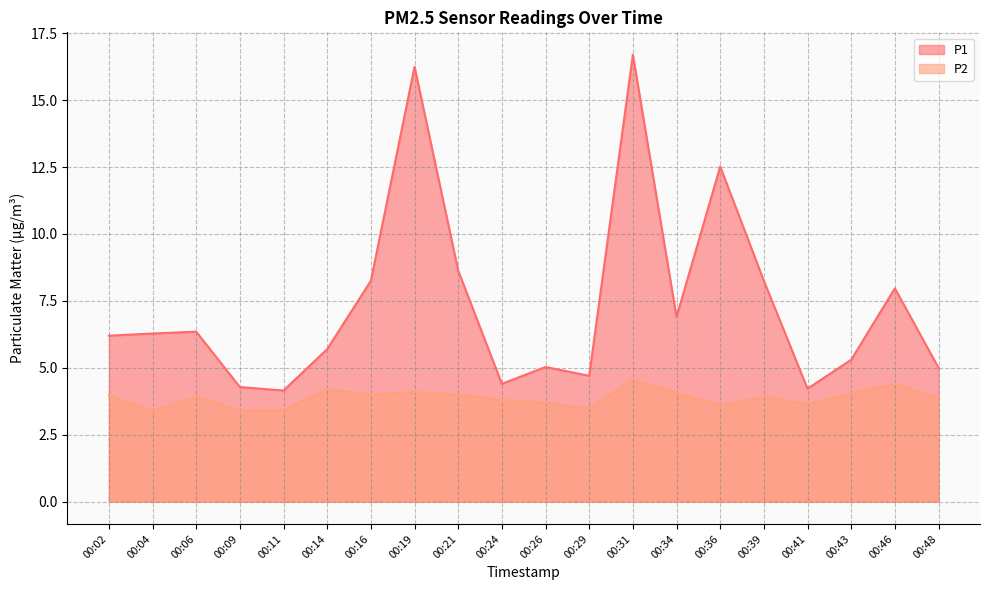

Which has a higher value, 00:29 or 00:21?

00:21